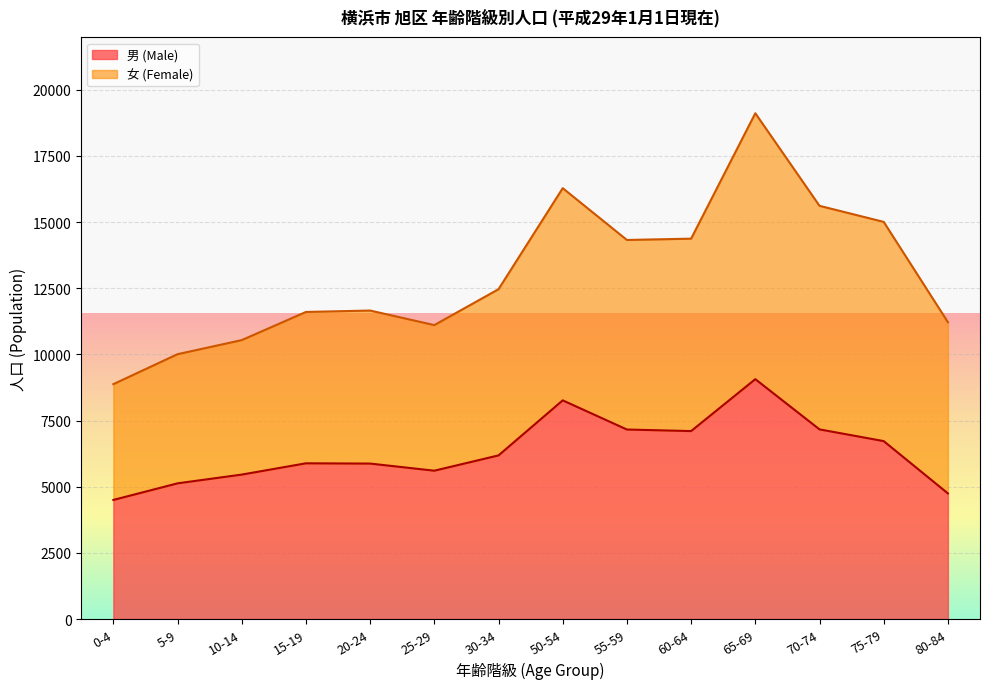

What is the total value across all series at 0-4?

8878